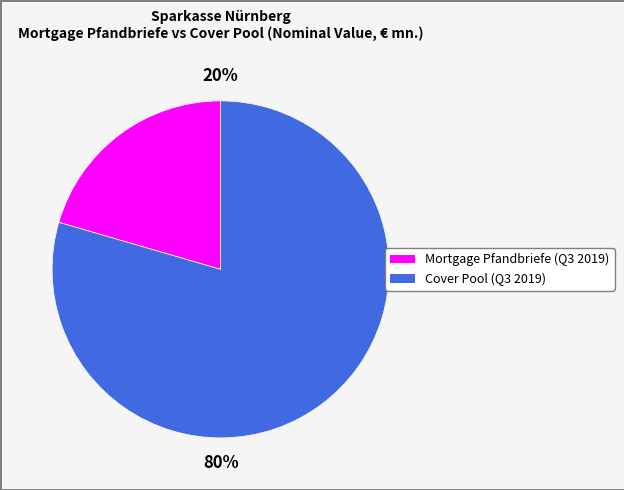

To the nearest percent, what percentage of the pie is Cover Pool?

80%